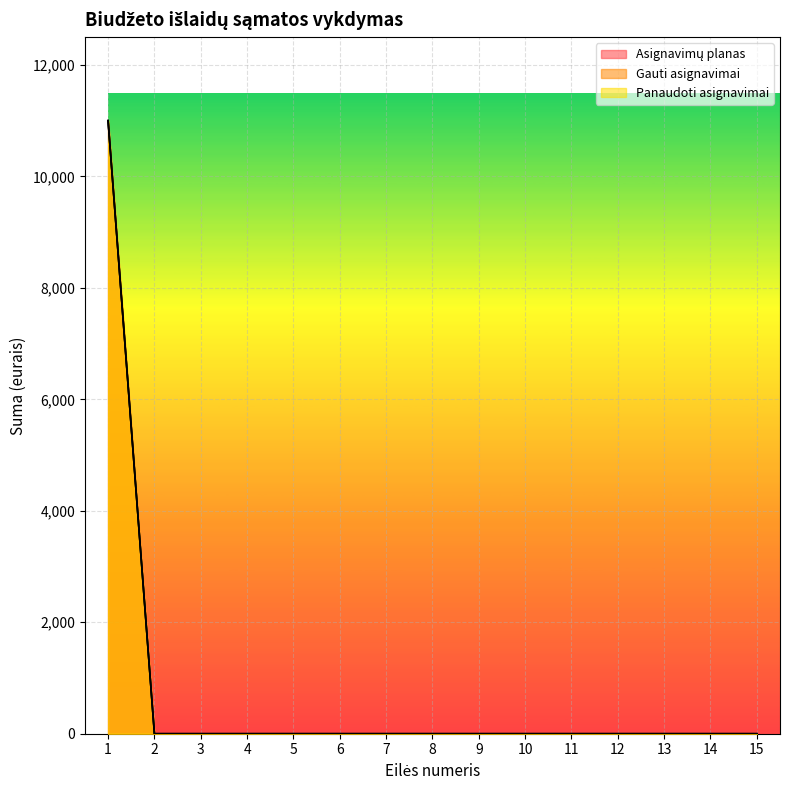

True or false: Gauti asignavimai and Asignavimų planas cross at least once.

False